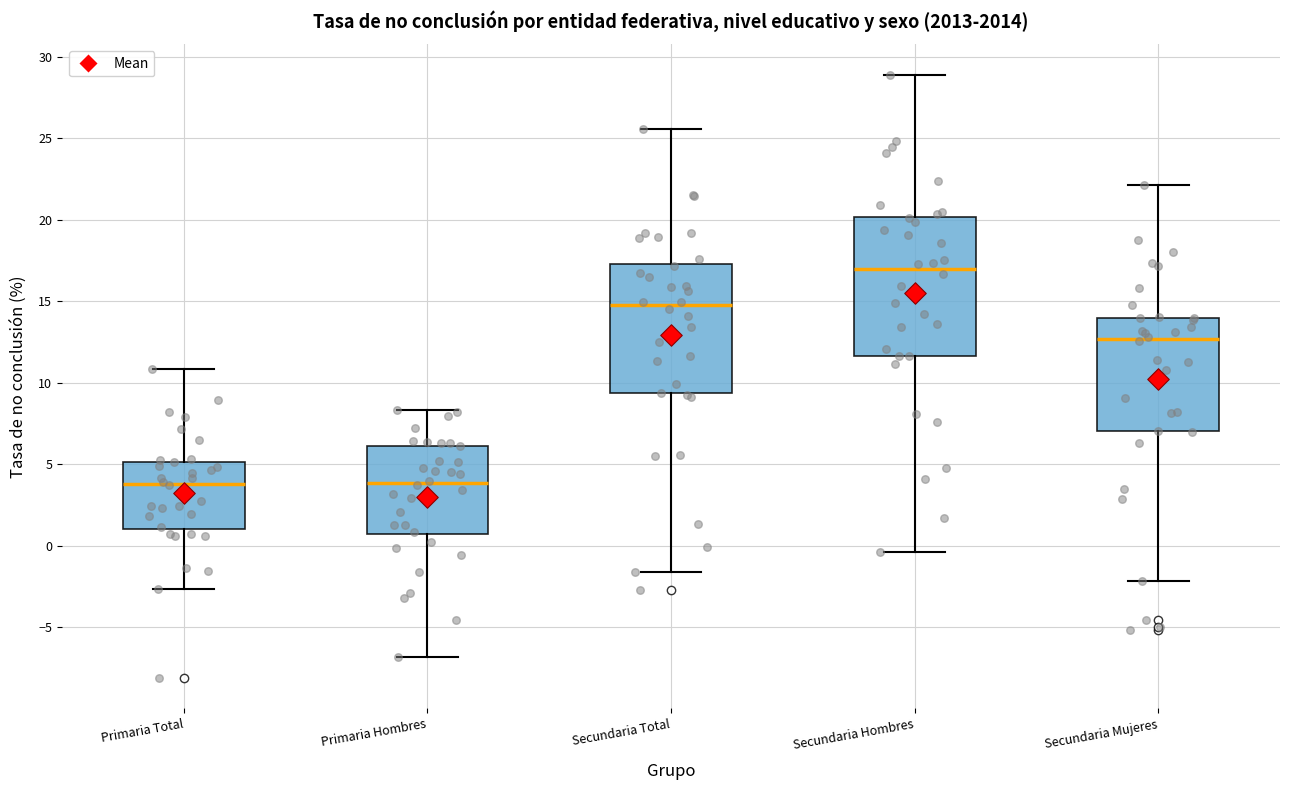

Reading left to right, read every box against the y-axis: the position of its median line, the range the box covers, and the ends of its whiskers. The values are not printed on the chart, so give them approximately, as read against the axis.

Primaria Total: median 4.0, box 1.0 to 5.0, whiskers -2.5 to 11.0
Primaria Hombres: median 4.0, box 0.5 to 6.0, whiskers -7.0 to 8.5
Secundaria Total: median 15.0, box 9.5 to 17.5, whiskers -1.5 to 25.5
Secundaria Hombres: median 17.0, box 11.5 to 20.0, whiskers -0.5 to 29.0
Secundaria Mujeres: median 12.5, box 7.0 to 14.0, whiskers -2.0 to 22.0